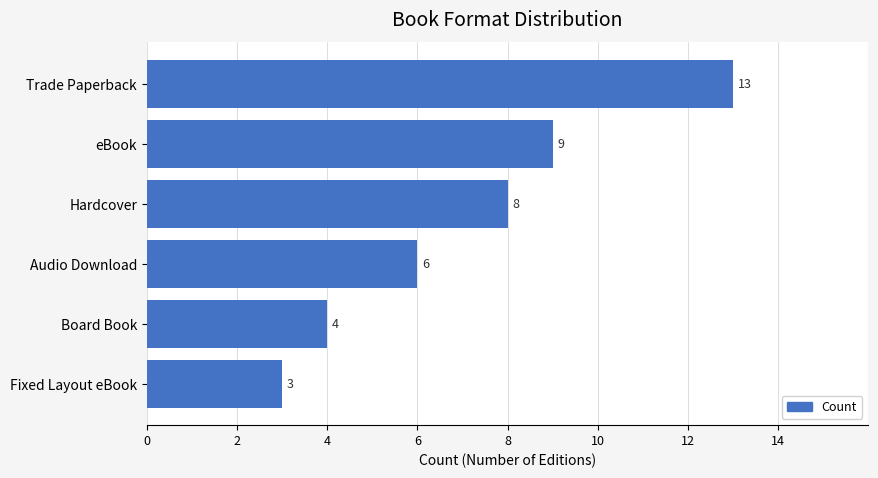

List the labels in order of value, largest first.

Trade Paperback, eBook, Hardcover, Audio Download, Board Book, Fixed Layout eBook